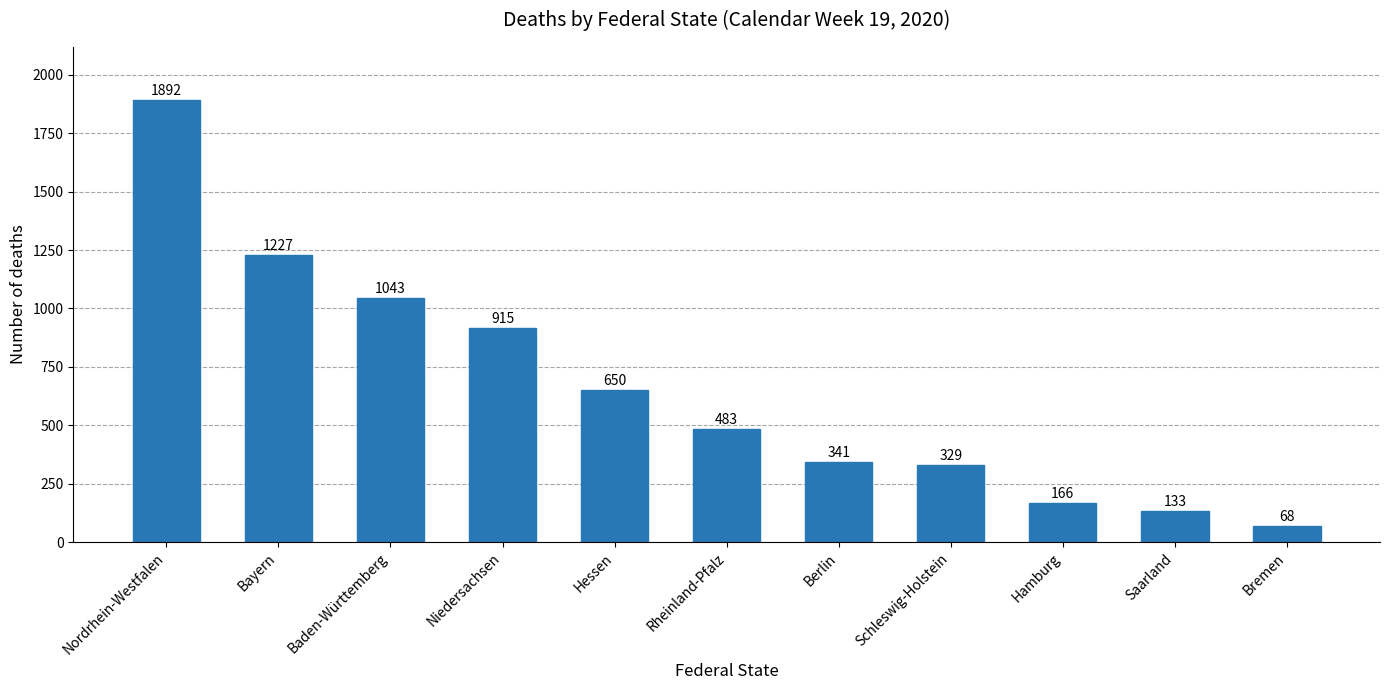

What is the label of the 6th bar from the right?

Rheinland-Pfalz